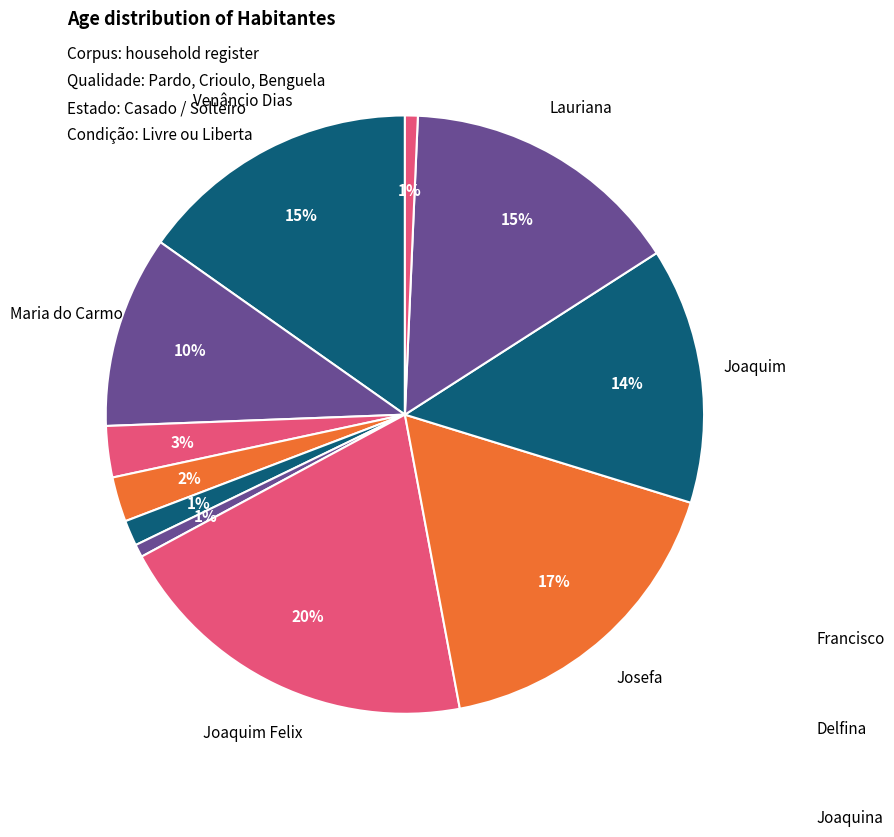

Is there a majority slice in this chart?

No